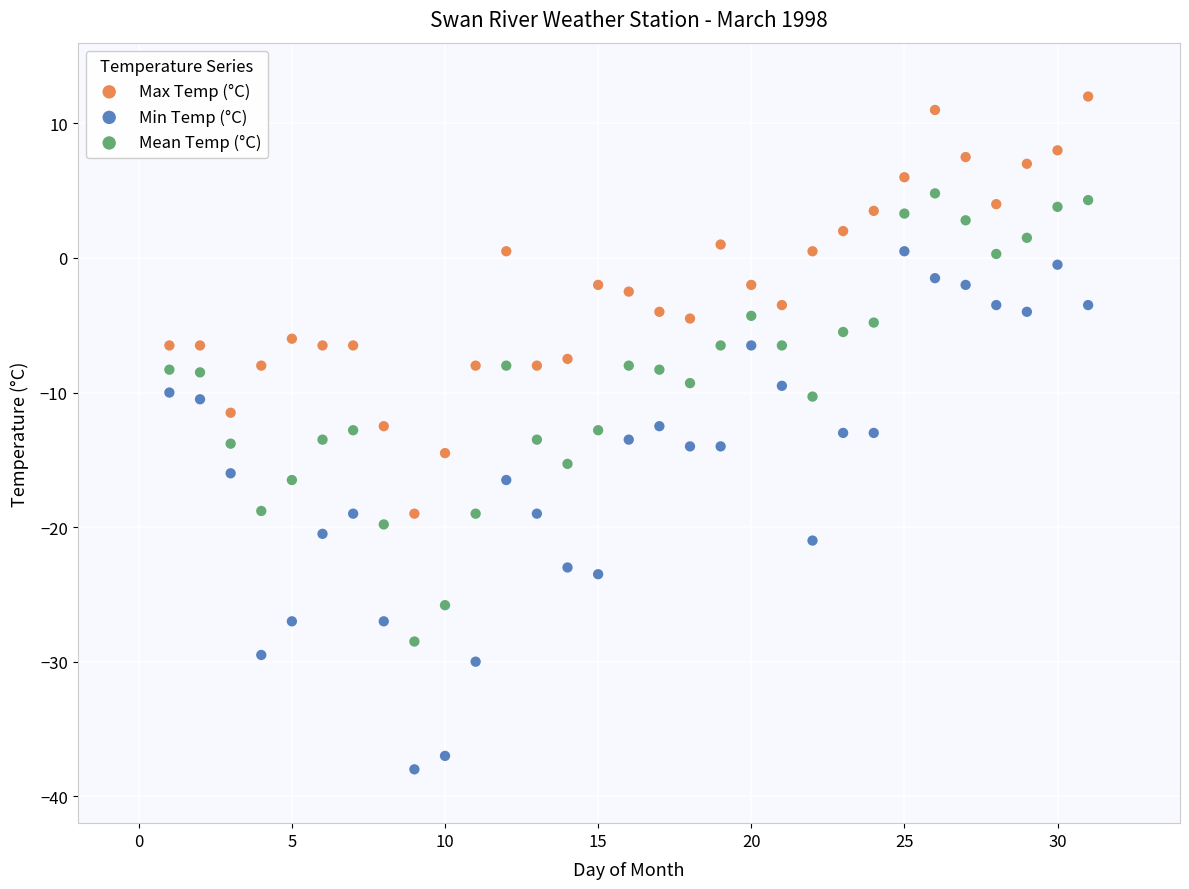

Across all data points, what is the range of Y values (max minus min)?

50.0